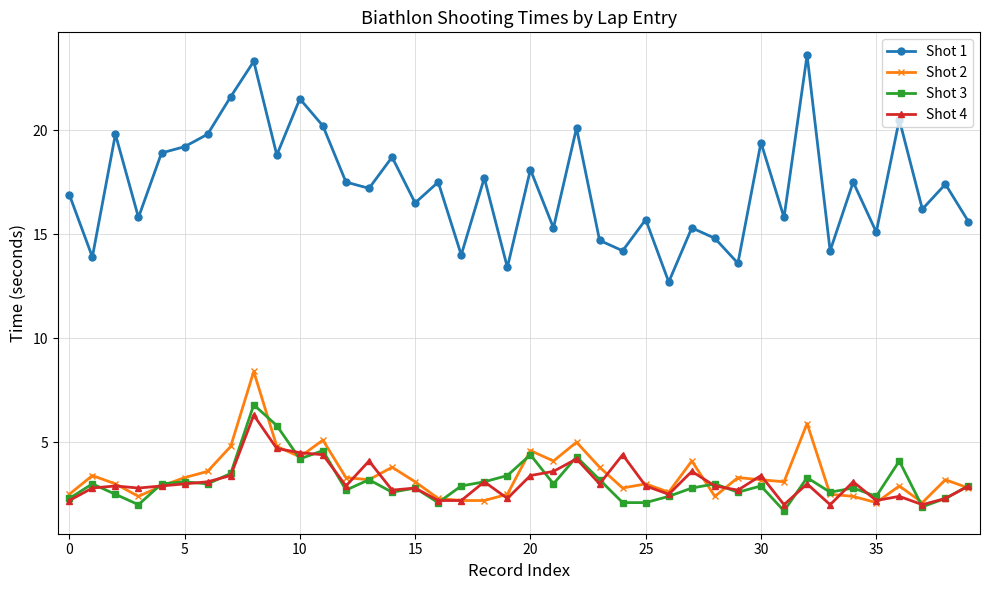

Which series has the largest total across all categories?

Shot 1